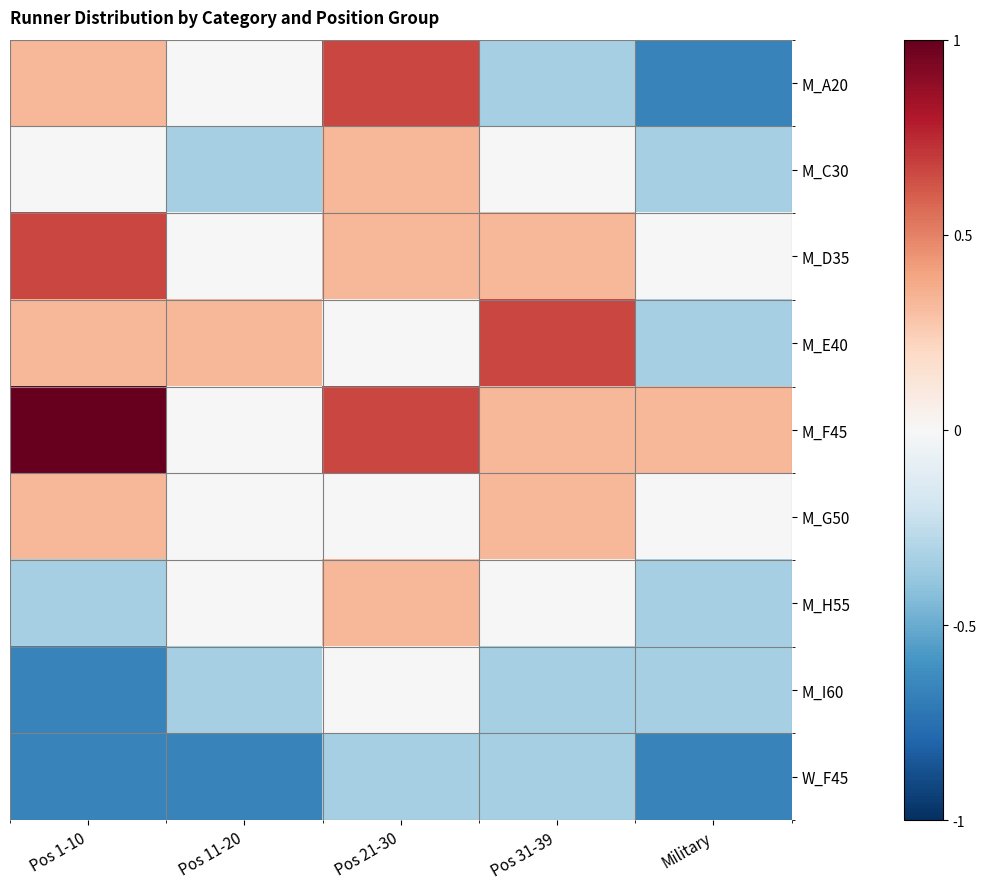

Reading left to right, what are all the values shown in this chart?

M_A20: Pos 1-10=0.3	Pos 11-20=0.0	Pos 21-30=0.7	Pos 31-39=-0.3	Military=-0.7
M_C30: Pos 1-10=0.0	Pos 11-20=-0.3	Pos 21-30=0.3	Pos 31-39=0.0	Military=-0.3
M_D35: Pos 1-10=0.7	Pos 11-20=0.0	Pos 21-30=0.3	Pos 31-39=0.3	Military=0.0
M_E40: Pos 1-10=0.3	Pos 11-20=0.3	Pos 21-30=0.0	Pos 31-39=0.7	Military=-0.3
M_F45: Pos 1-10=1.0	Pos 11-20=0.0	Pos 21-30=0.7	Pos 31-39=0.3	Military=0.3
M_G50: Pos 1-10=0.3	Pos 11-20=0.0	Pos 21-30=0.0	Pos 31-39=0.3	Military=0.0
M_H55: Pos 1-10=-0.3	Pos 11-20=0.0	Pos 21-30=0.3	Pos 31-39=0.0	Military=-0.3
M_I60: Pos 1-10=-0.7	Pos 11-20=-0.3	Pos 21-30=0.0	Pos 31-39=-0.3	Military=-0.3
W_F45: Pos 1-10=-0.7	Pos 11-20=-0.7	Pos 21-30=-0.3	Pos 31-39=-0.3	Military=-0.7